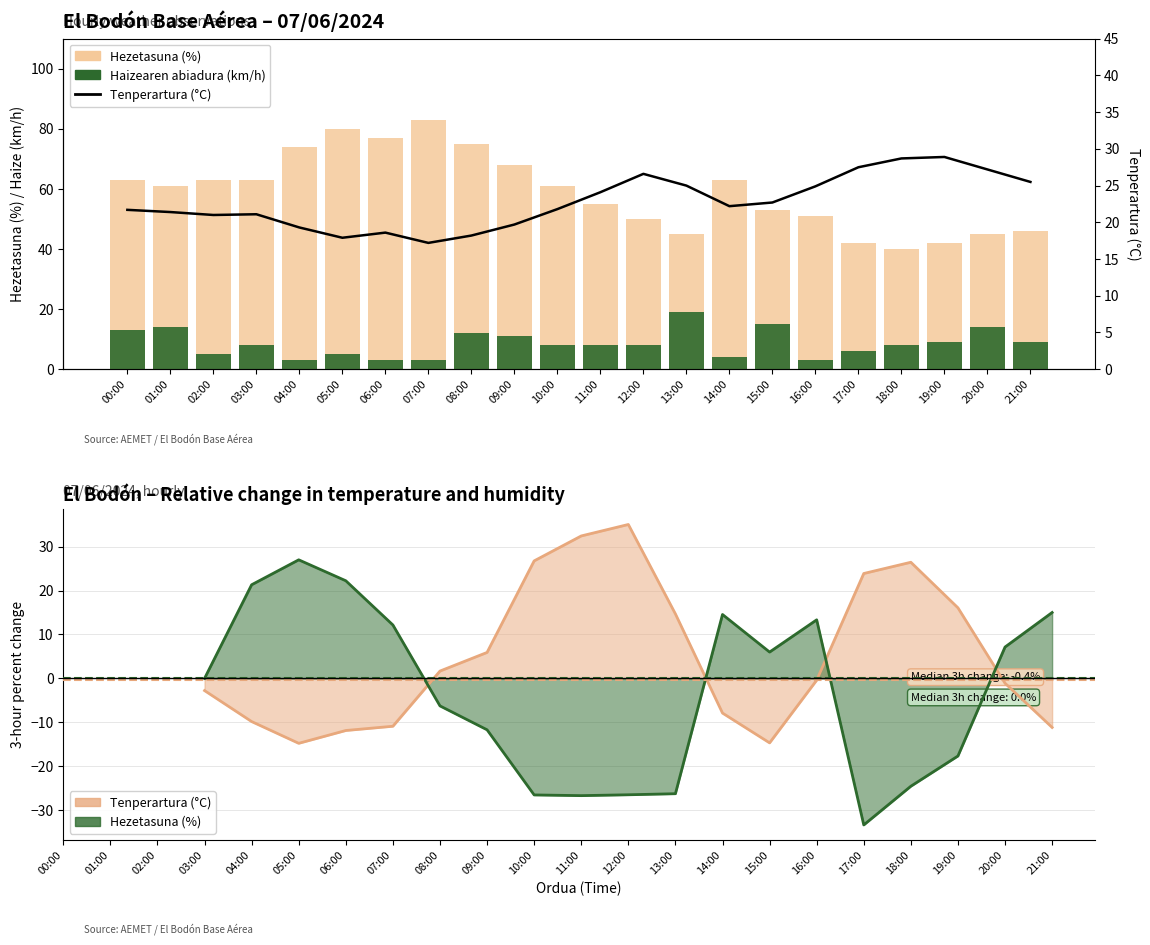

How many categories are shown in the chart?

22